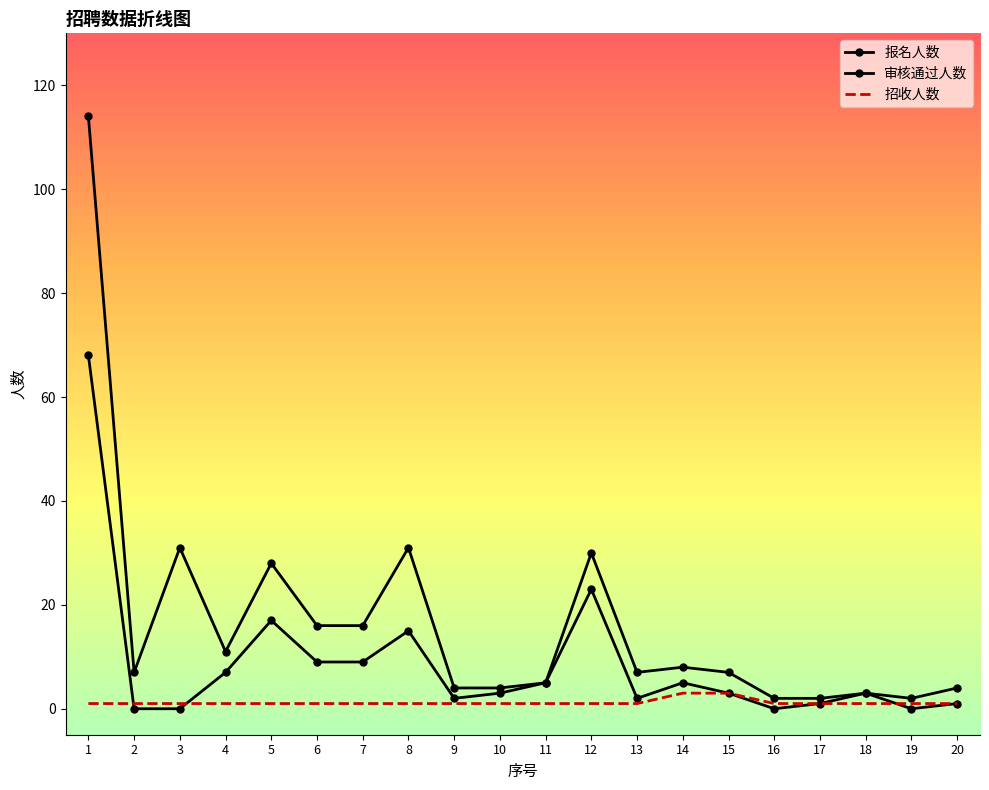

List the series in order of their overall mean, highest first.

报名人数, 审核通过人数, 招收人数